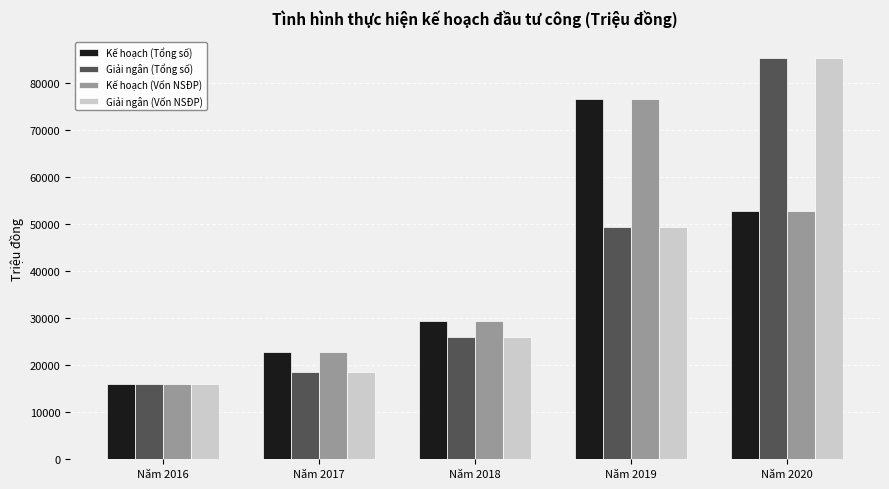

What is the lowest value of the Giải ngân (Tổng số) series?

15928.5